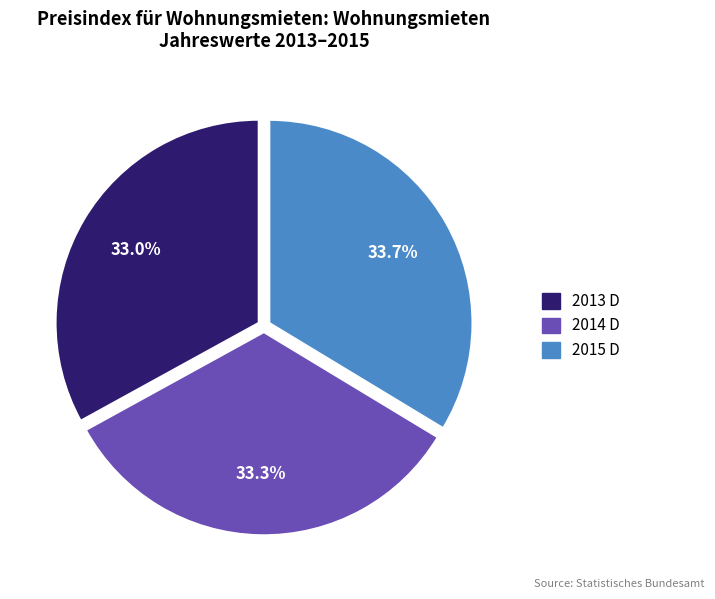

To the nearest percent, what percentage of the pie is 2013 D?

33%